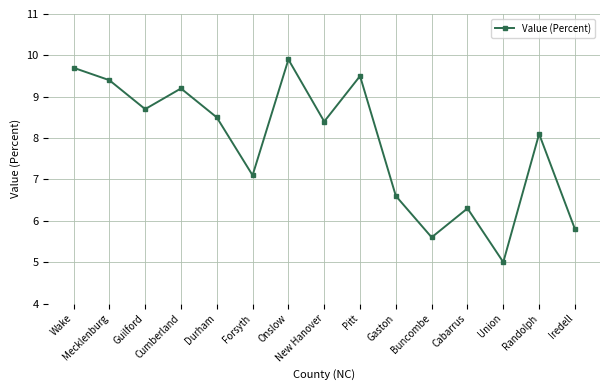

What is the difference between the values at Gaston and Wake?

3.1